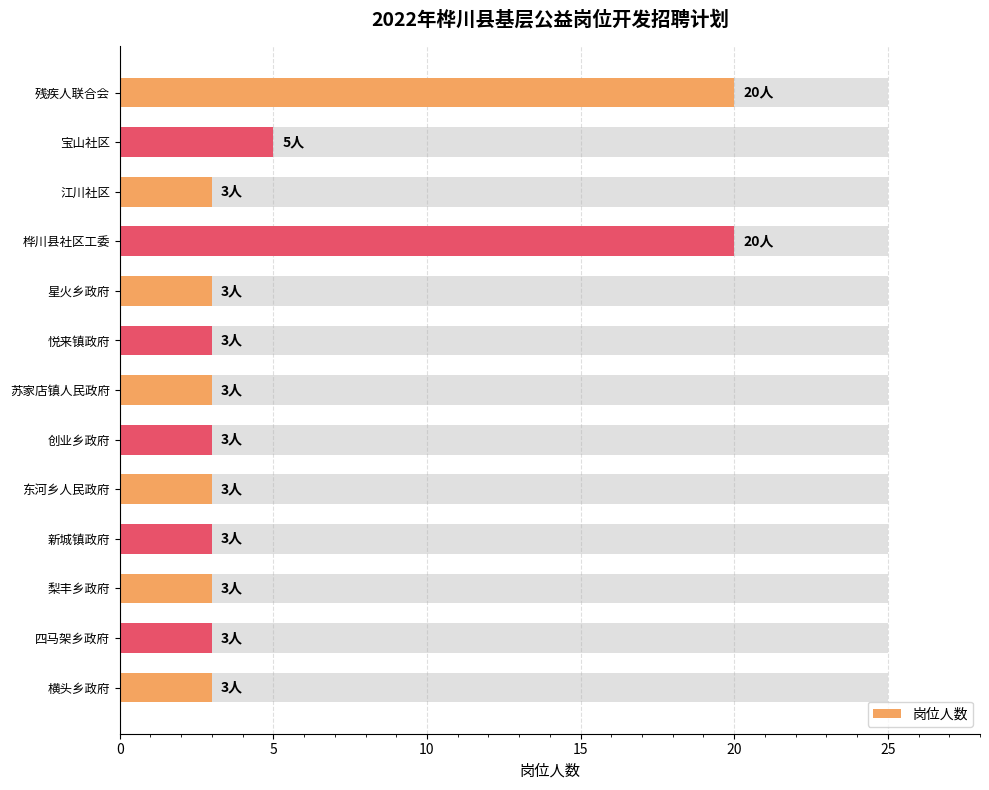

How many data points does each series have?

13